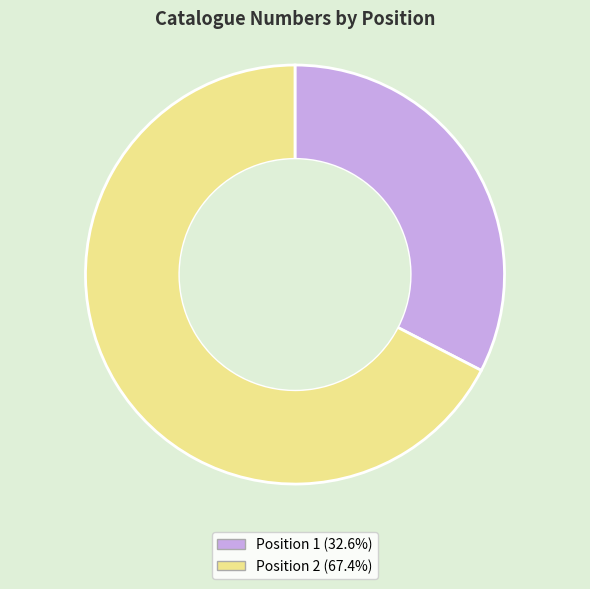

Approximately how many times larger is the value at Position 2 (67.4%) compared to Position 1 (32.6%)?

2.1